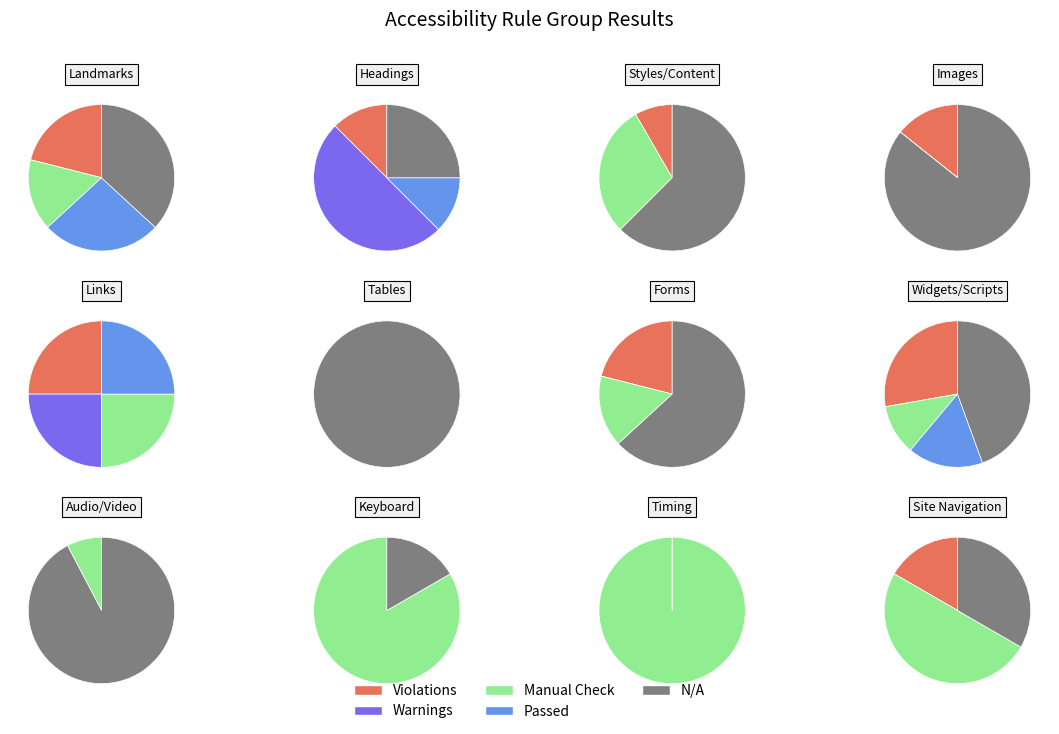

Which slice is the smallest?

Tables